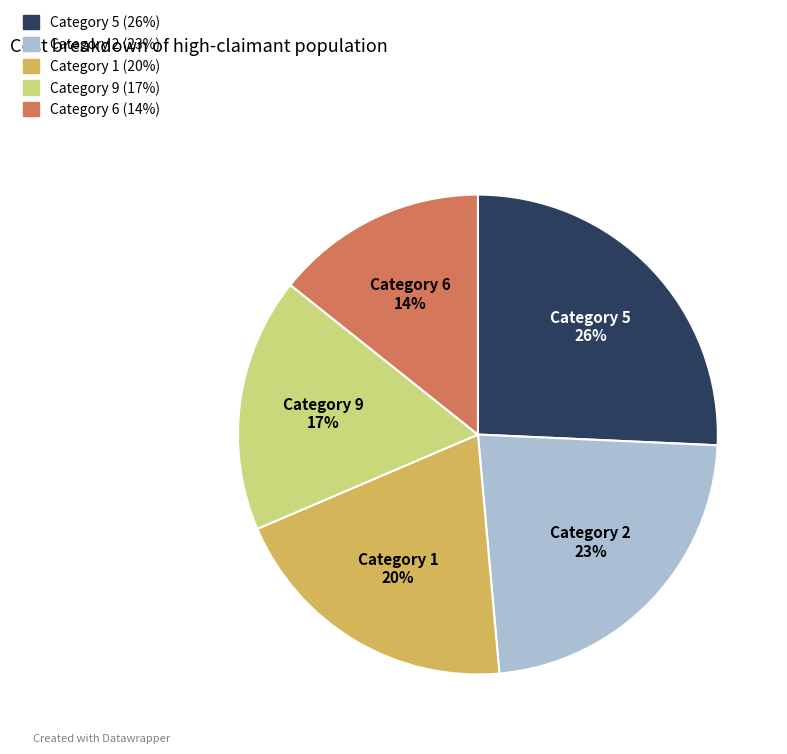

Which category has the smallest portion of the pie?

Category 6